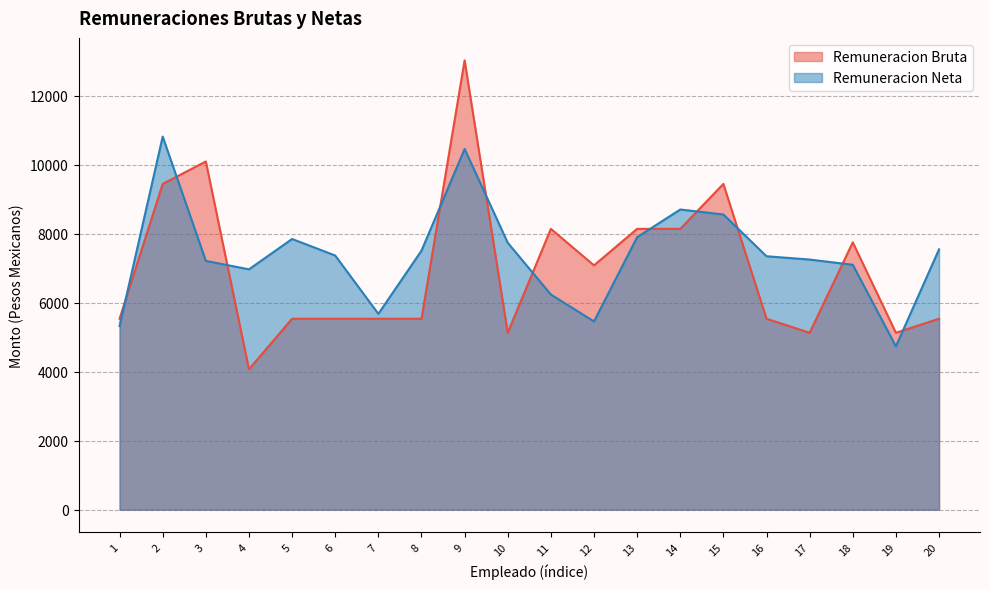

True or false: Remuneracion Neta has more than 1 points higher than both neighbors.

True